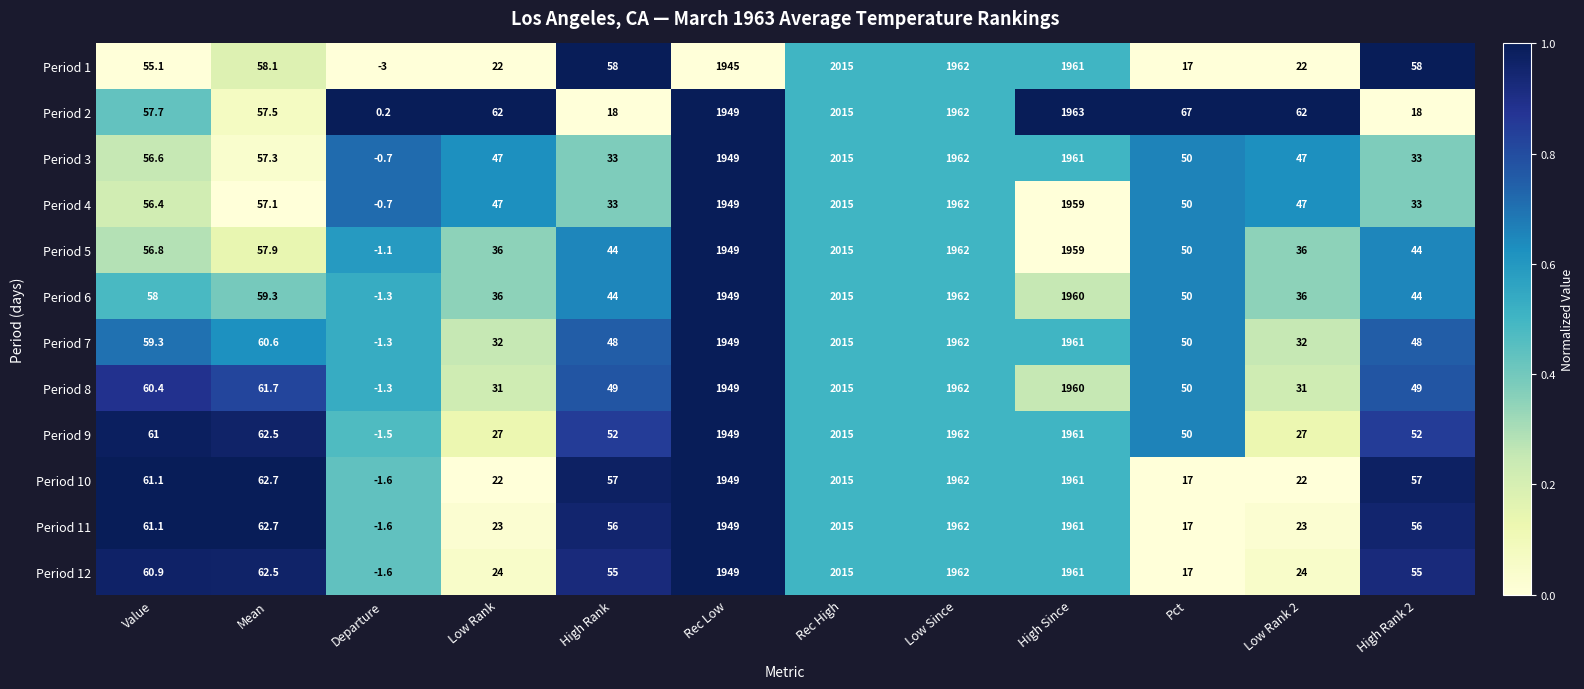

Which series has the largest total across all categories?

Period 2